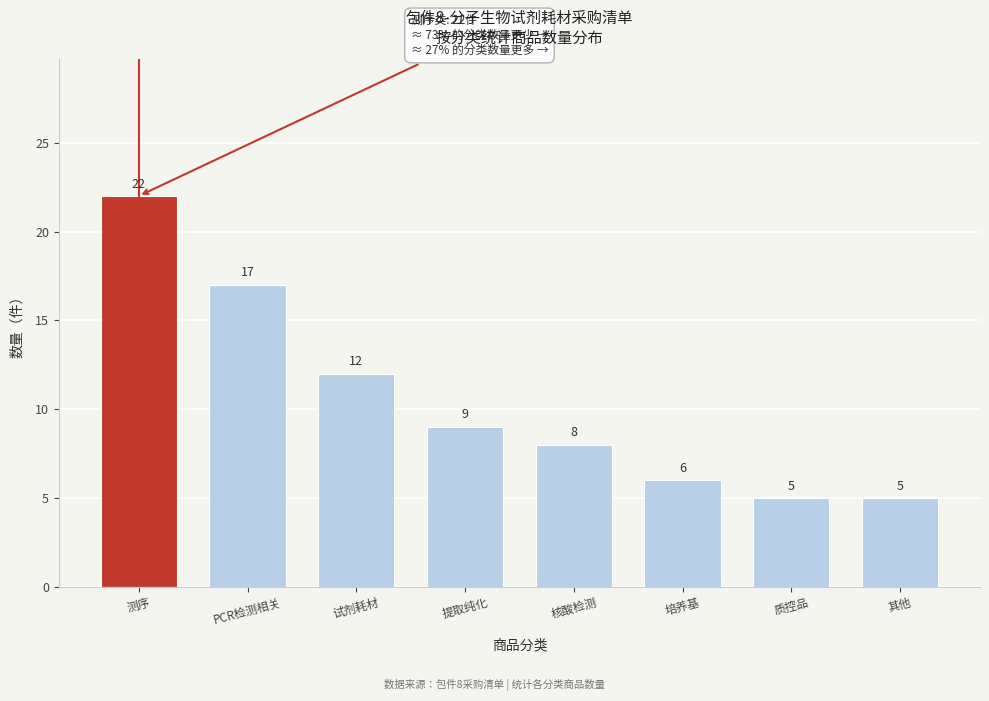

Reading right to left, what are all the values shown in this chart?

5	5	6	8	9	12	17	22